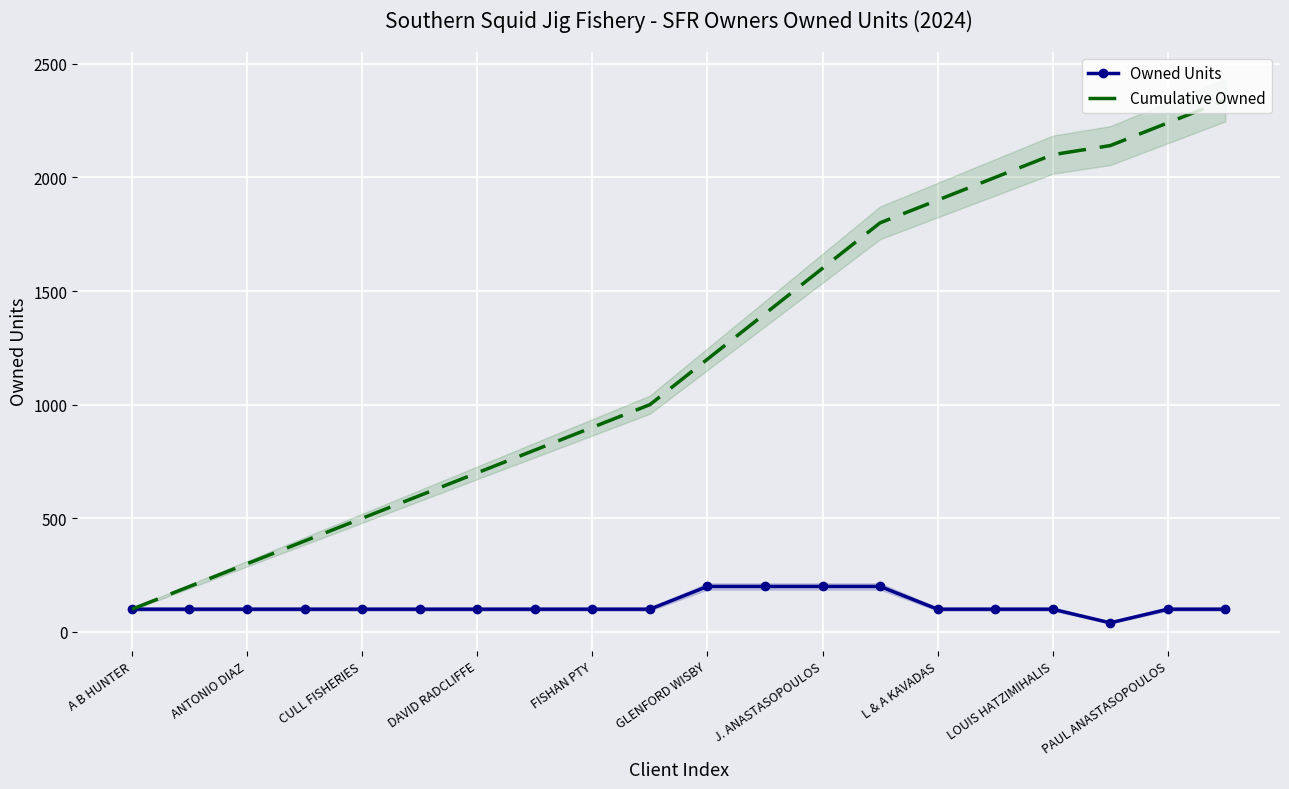

Read the Owned Units value at L & A KAVADAS, to the nearest 10.

100